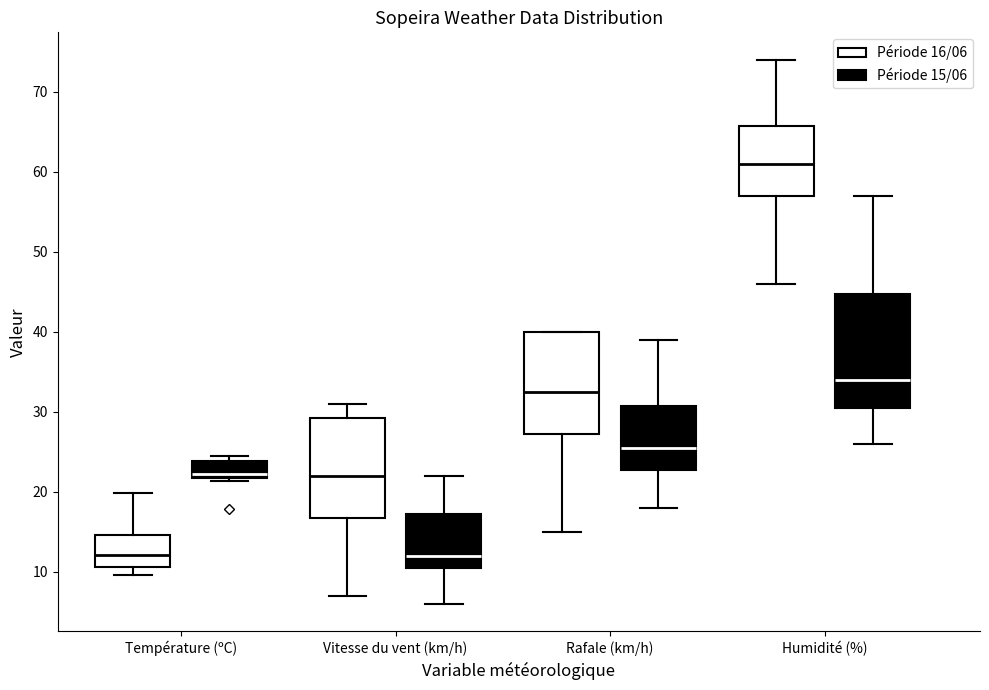

Reading left to right, read every box against the y-axis: the position of its median line, the range the box covers, and the ends of its whiskers. The values are not printed on the chart, so give them approximately, as read against the axis.

Température (ºC) (Période 16/06): median 12, box 11 to 15, whiskers 10 to 20
Température (ºC) (Période 15/06): median 22 (just above the box's lower edge), box 22 to 24, whiskers 21 to 25
Vitesse du vent (km/h) (Période 16/06): median 22, box 17 to 29, whiskers 7 to 31
Vitesse du vent (km/h) (Période 15/06): median 12, box 11 to 17, whiskers 6 to 22
Rafale (km/h) (Période 16/06): median 33, box 27 to 40, whiskers 15 to 40
Rafale (km/h) (Période 15/06): median 26, box 23 to 31, whiskers 18 to 39
Humidité (%) (Période 16/06): median 61, box 57 to 66, whiskers 46 to 74
Humidité (%) (Période 15/06): median 34, box 31 to 45, whiskers 26 to 57